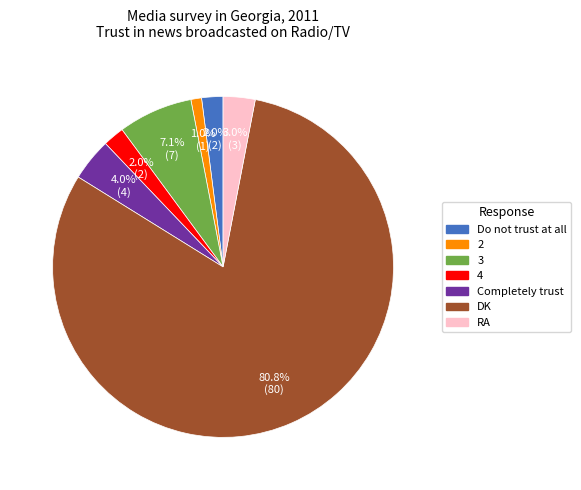

Is DK the majority of the pie?

Yes